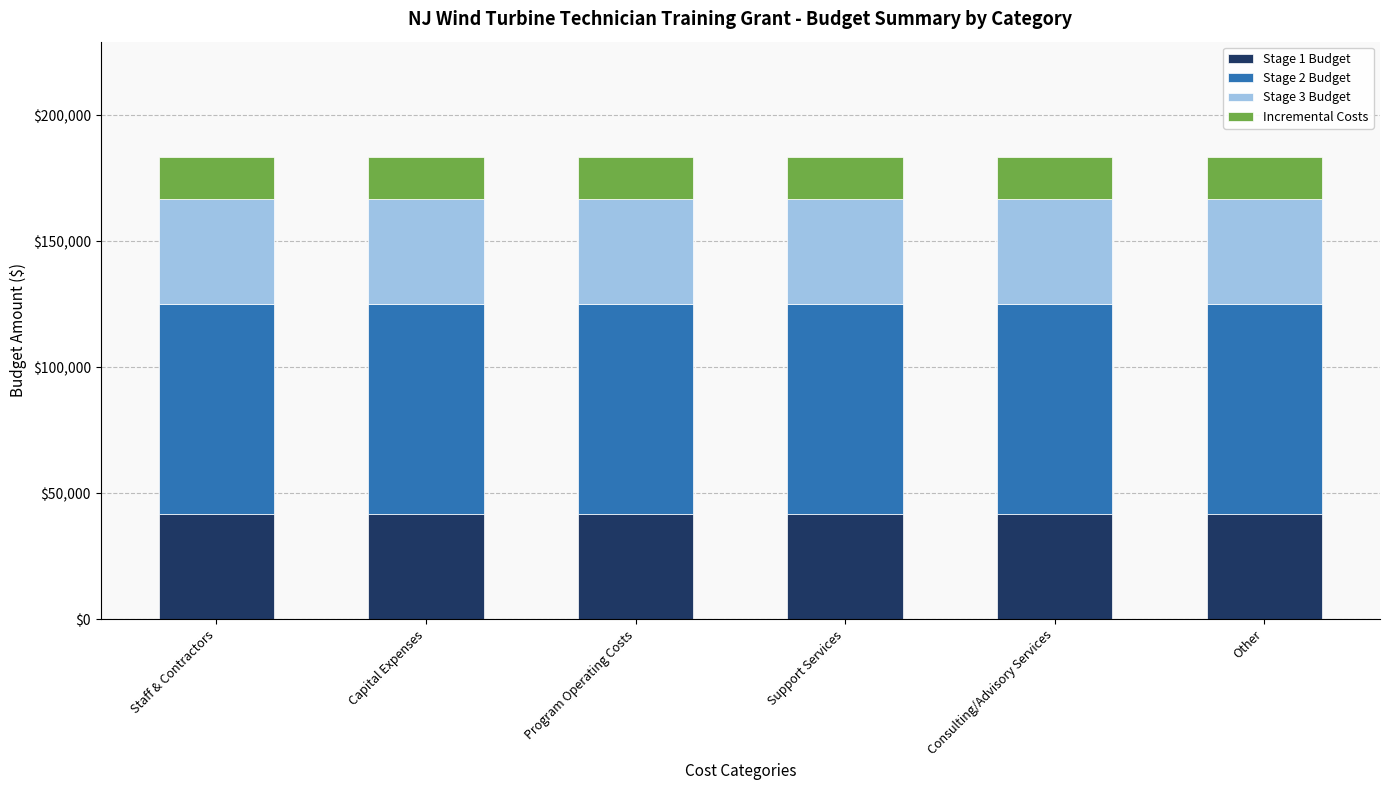

How many bars are there in total?

6